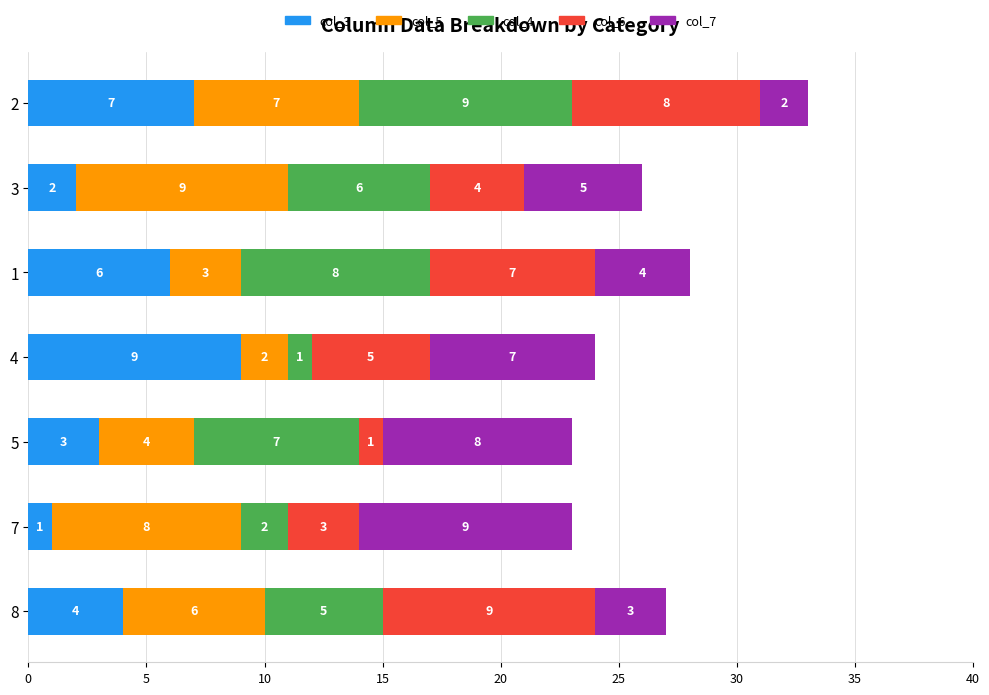

How many series are shown in this chart?

5